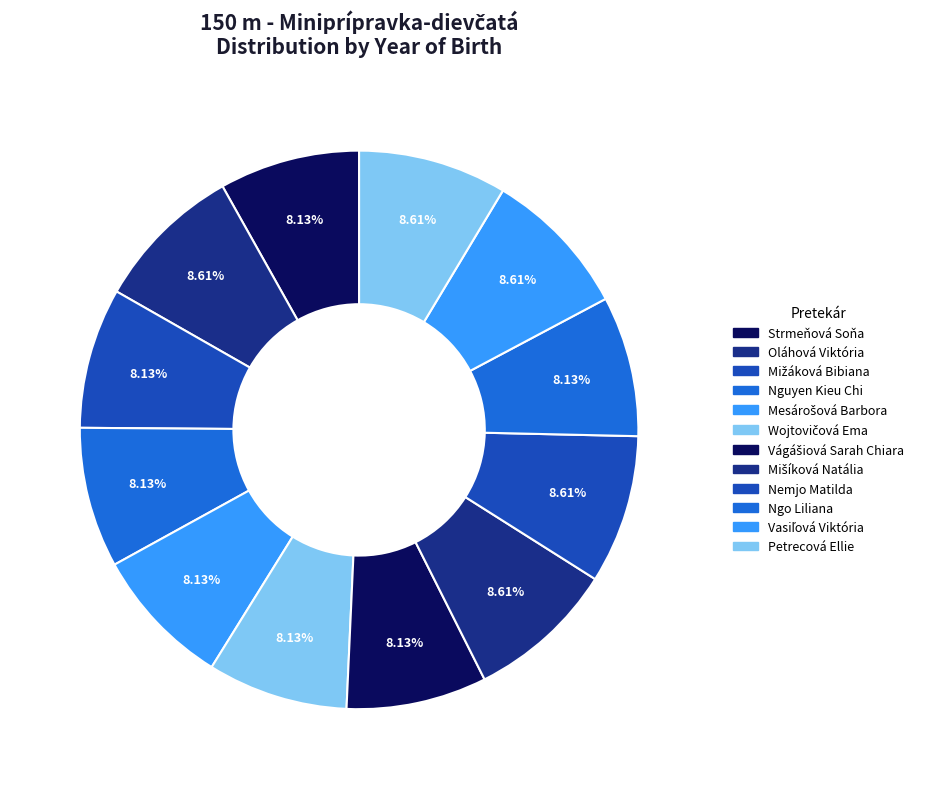

Is it true that Ngo Liliana is 8% of the pie?

True